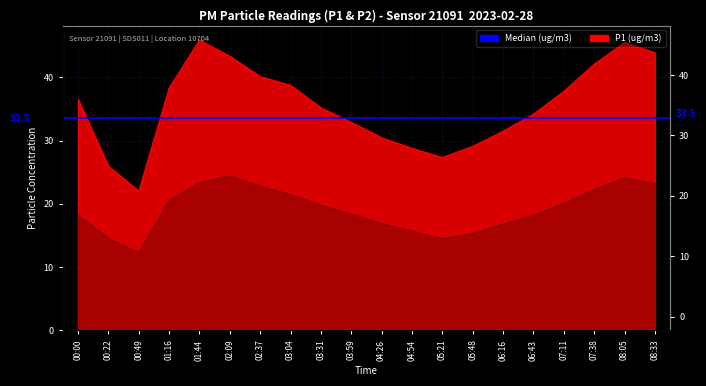

At which label does P1 first exceed 36?

00:00